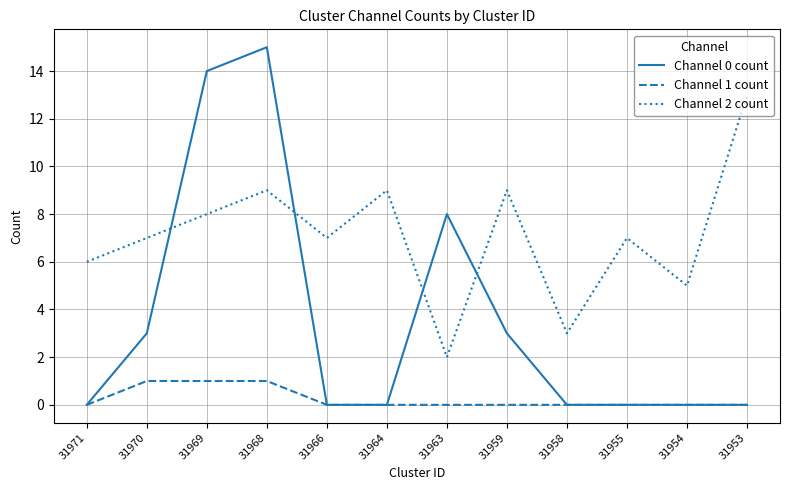

At how many categories does at least one series exceed 4?

11